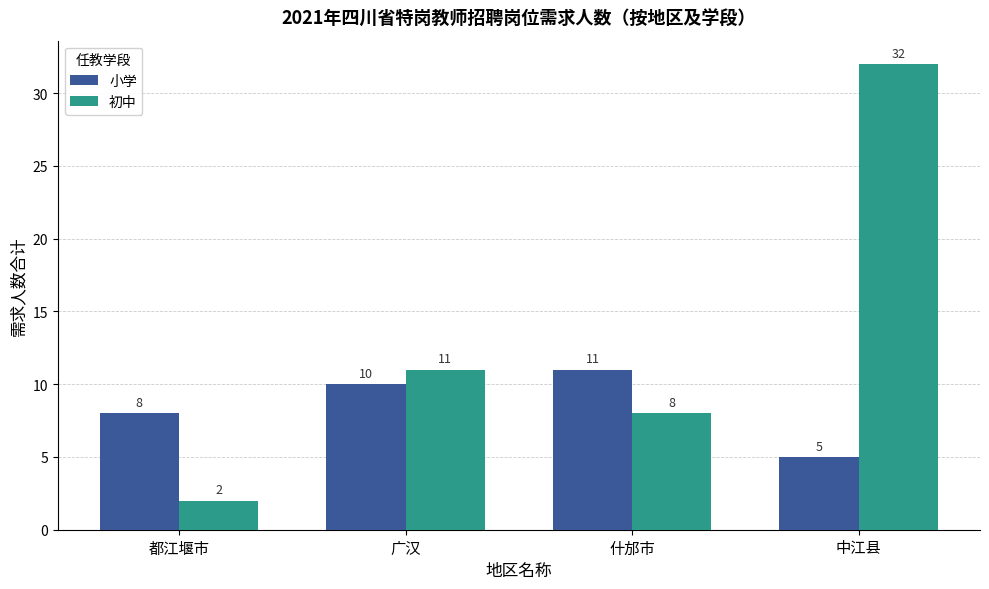

At which category is the sum across all series the highest?

中江县